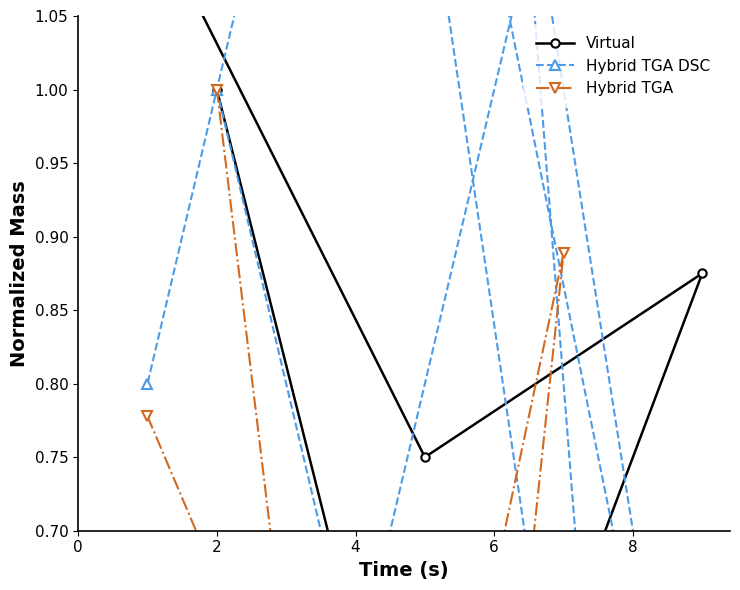

Rank the series by their maximum value, from lowest to highest.

Hybrid TGA, Virtual, Hybrid TGA DSC